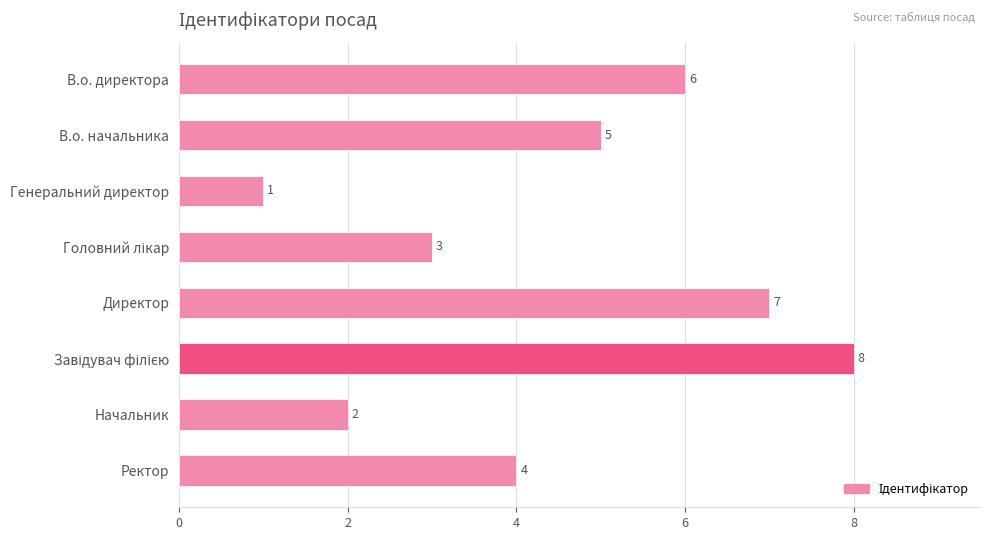

Reading top to bottom, what are all the values shown in this chart?

6	5	1	3	7	8	2	4